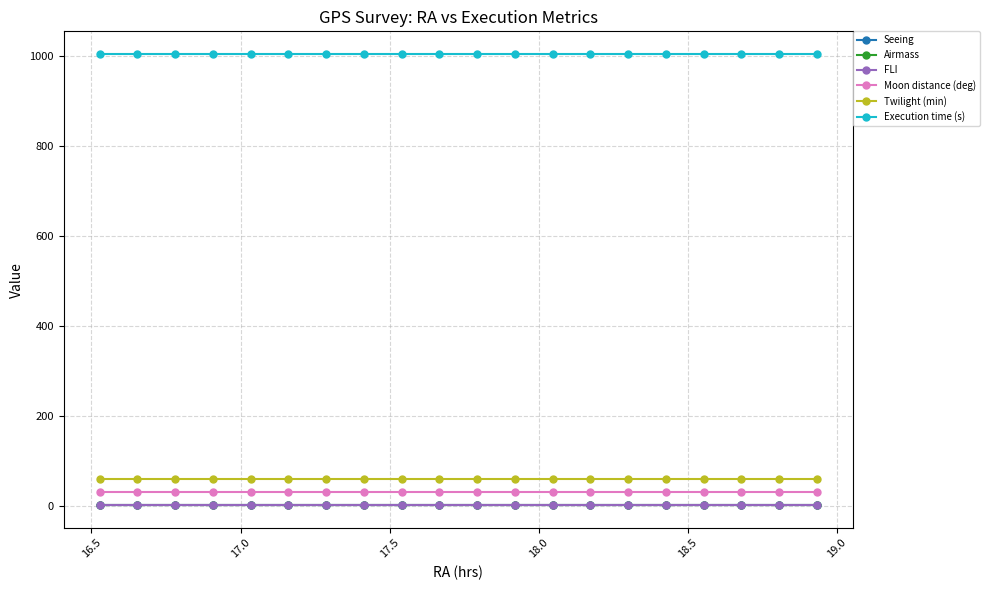

True or false: Moon distance (deg) and FLI intersect in this chart.

False